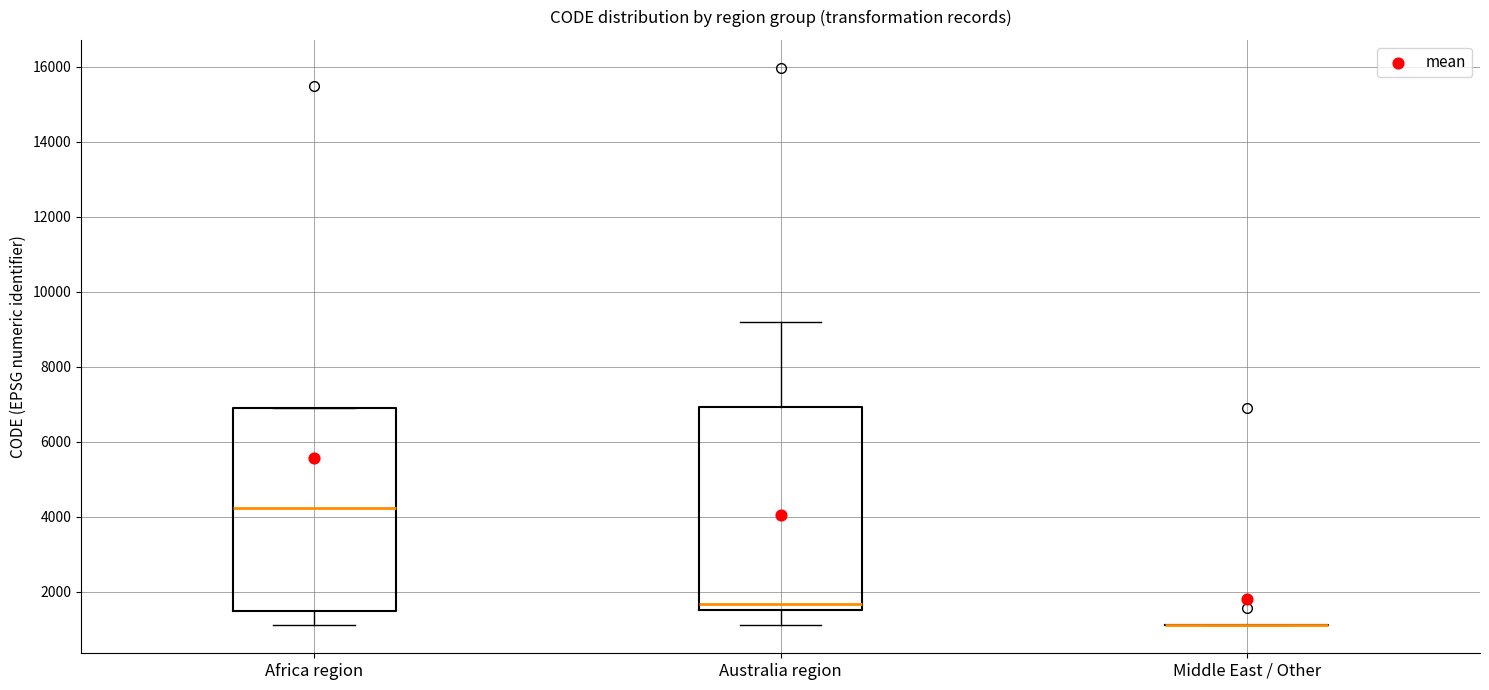

Where does the lower whisker of the box for Africa region end on the y-axis? The values are not printed on the chart, so give them approximately, as read against the axis.

1200